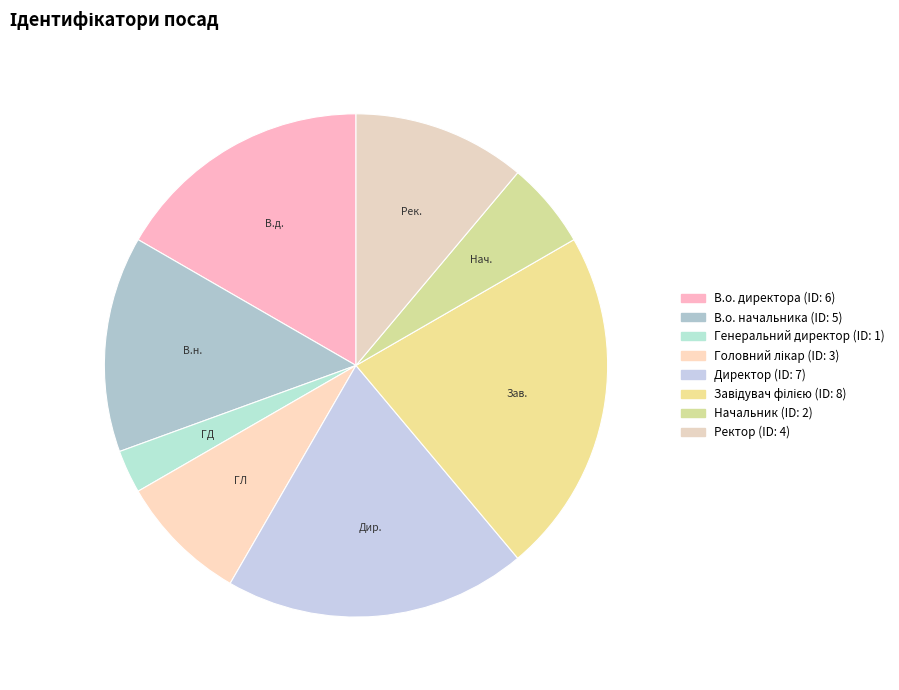

What is the smallest slice in the pie chart?

Генеральний директор